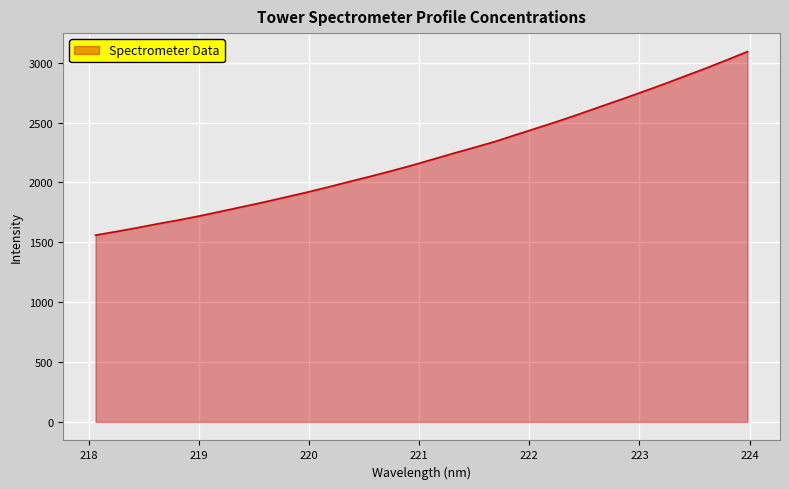

What is the greatest value displayed?

3092.6